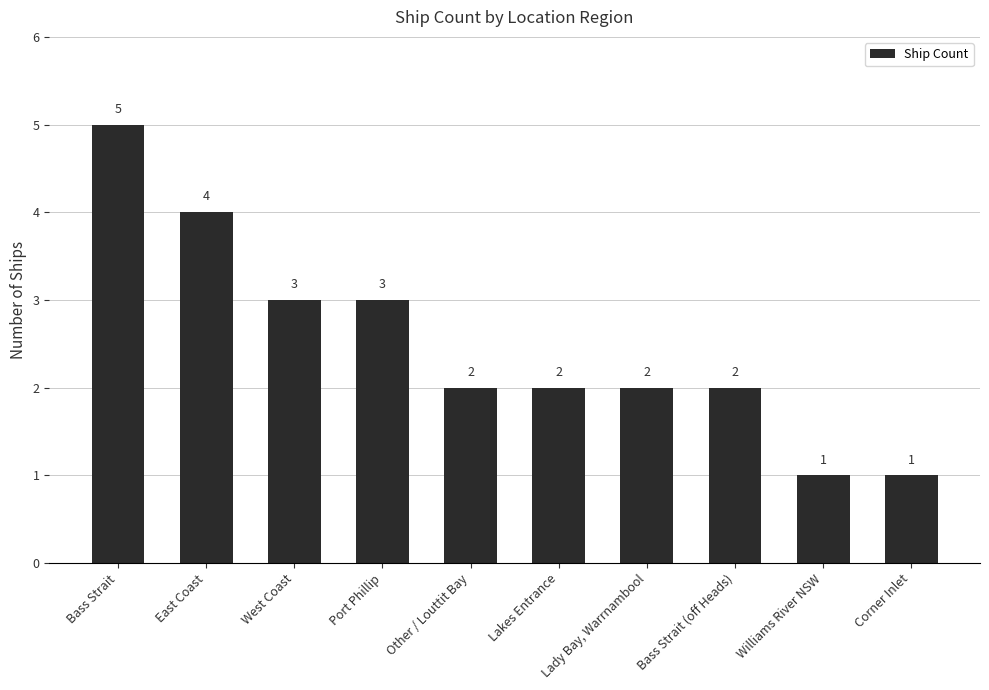

Does the chart contain stacked bars?

No